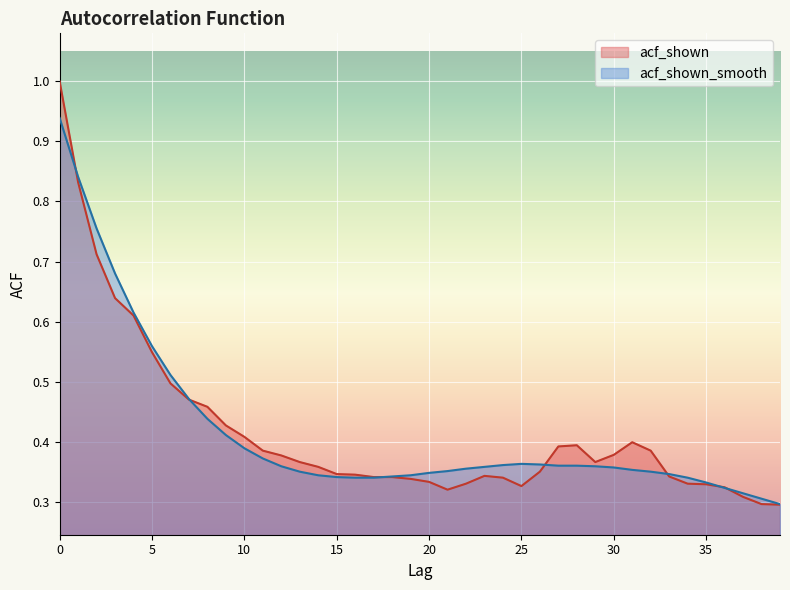

Is it true that acf_shown_smooth equals 0.1 at 36?

False